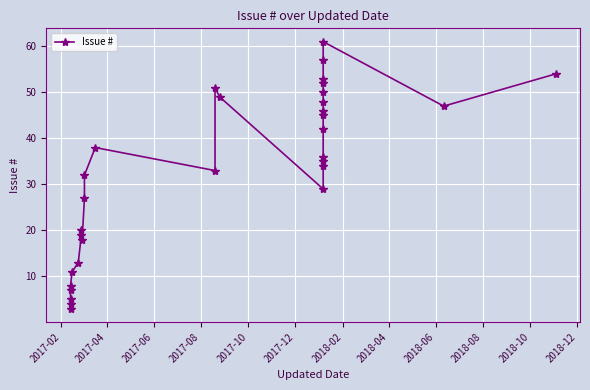

Between 2017-02 and 2018-02, which is larger?

2018-02